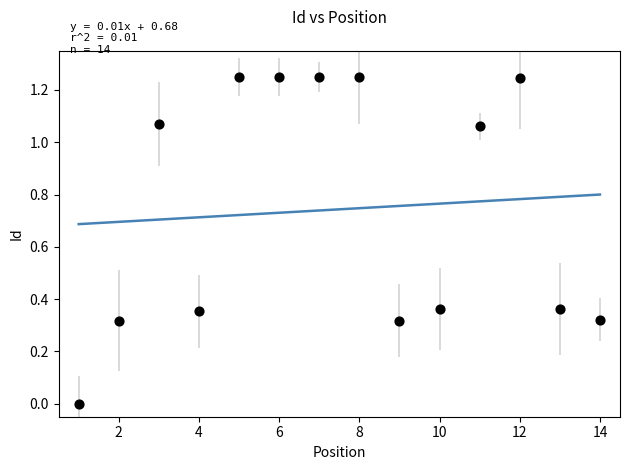

What is the range of X values (max minus min)?

13.0